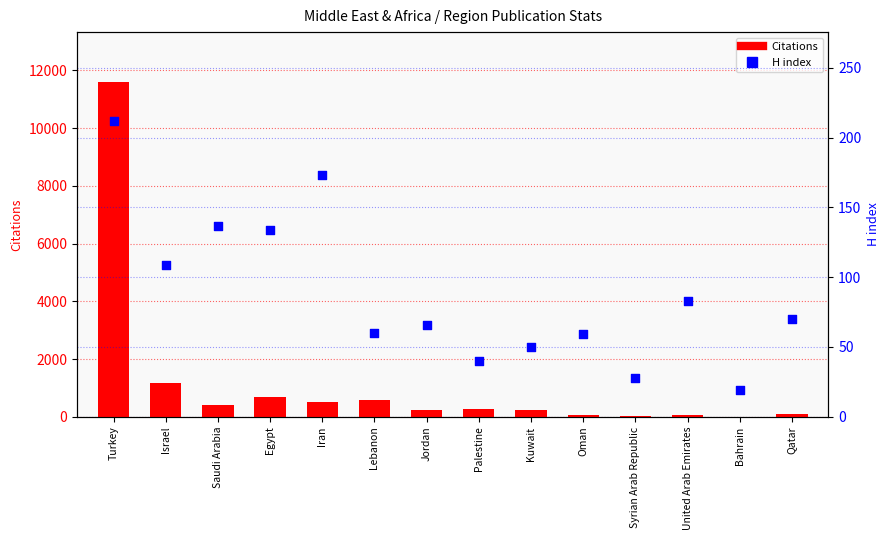

At which category is the sum across all series the highest?

Turkey